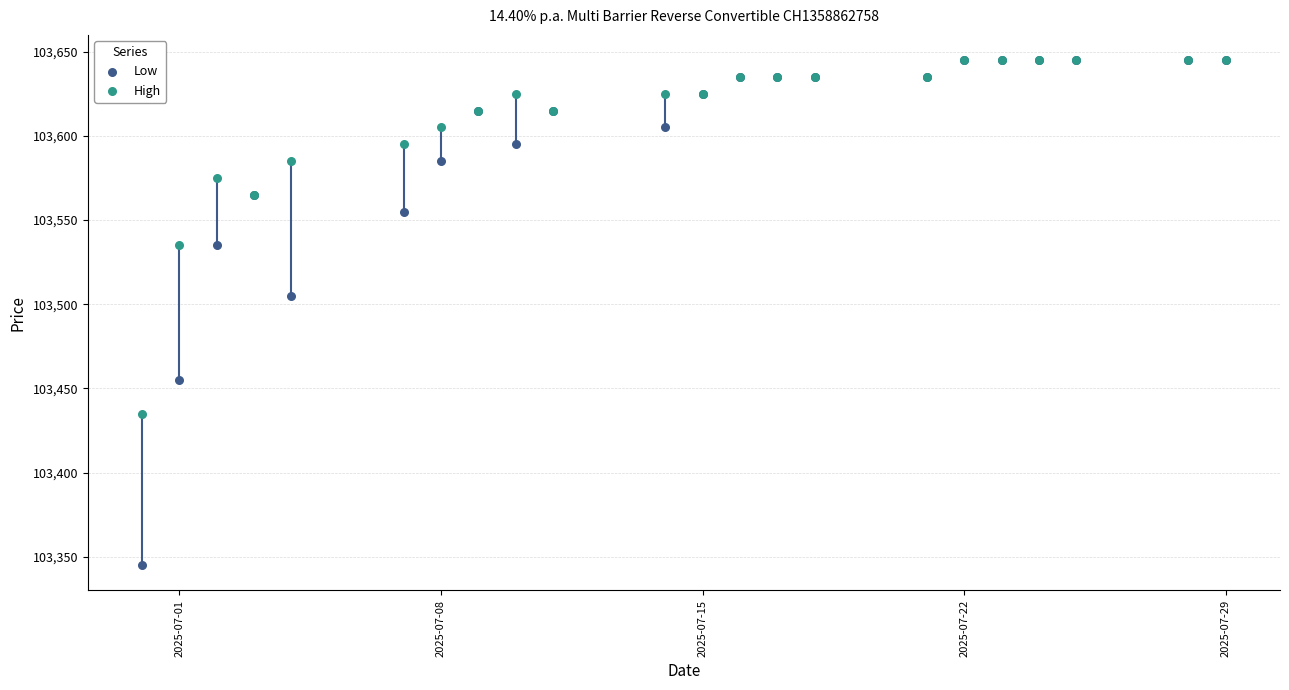

In the Low series, what Y value is closest to 103495?

103505